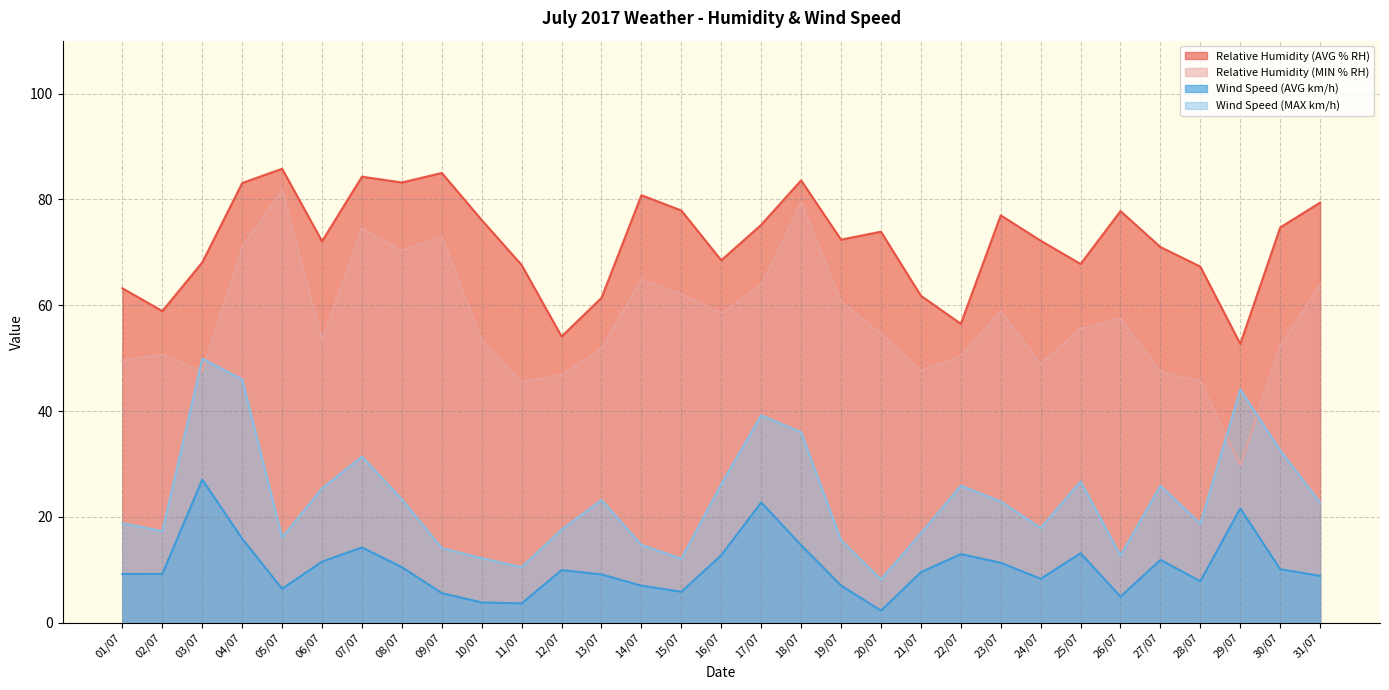

At which category does Relative Humidity (MIN % RH) reach its first local valley?

03/07